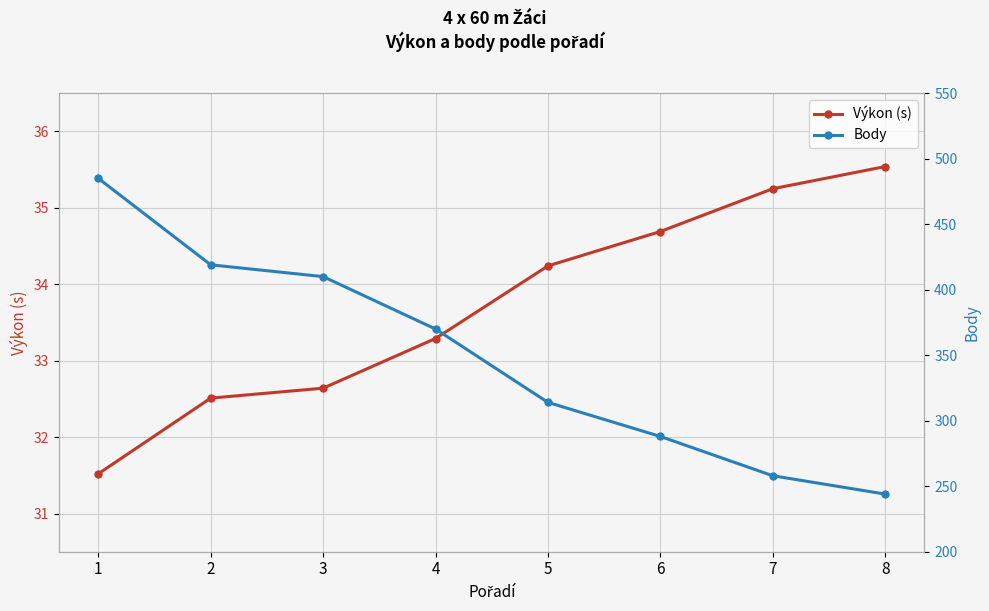

True or false: Výkon (s) and Body cross at least once.

False